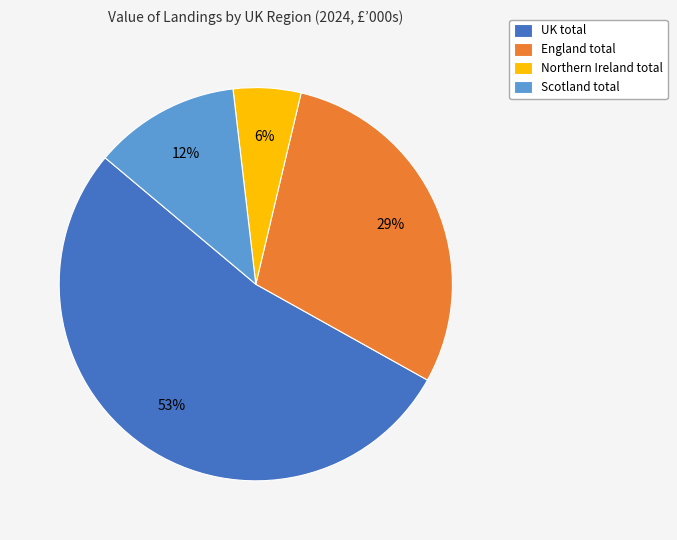

True or false: UK total accounts for 53% of the total.

True